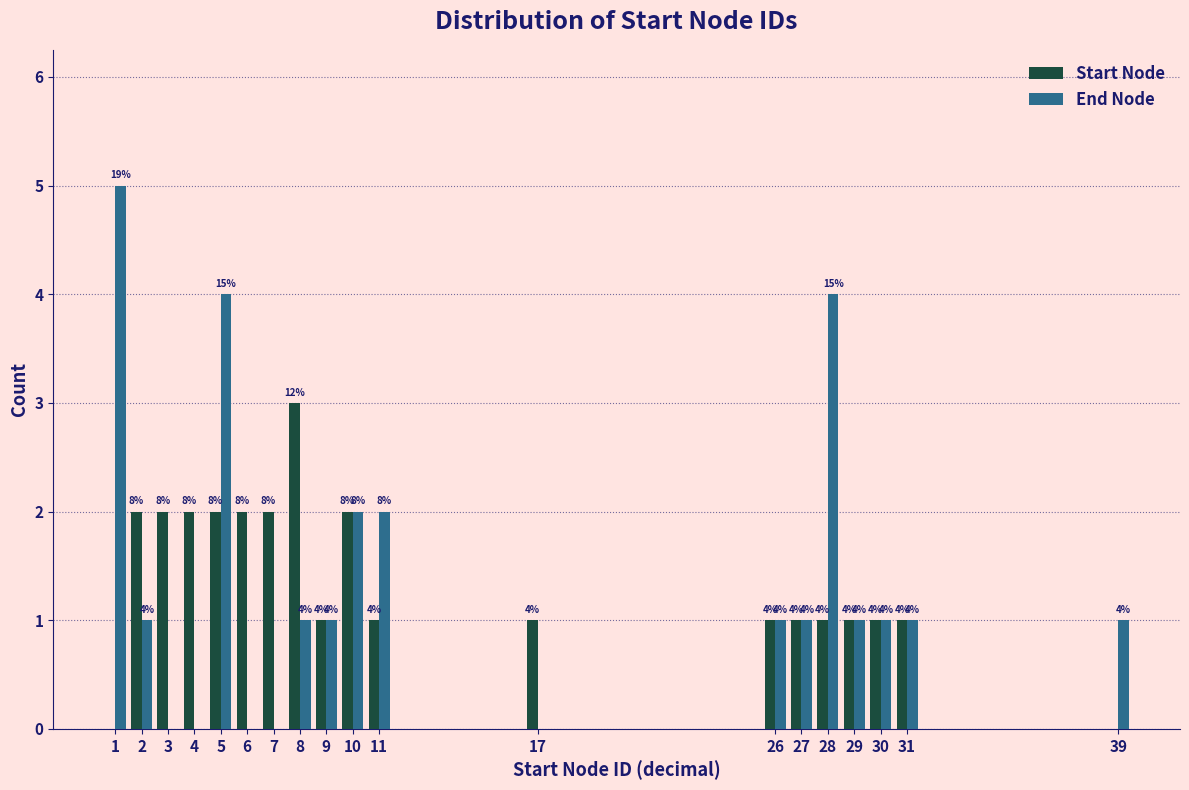

Reading right to left, what are all the values shown in this chart?

Start Node: 39=0	31=1	30=1	29=1	28=1	27=1	26=1	17=1	11=1	10=2	9=1	8=3	7=2	6=2	5=2	4=2	3=2	2=2	1=0
End Node: 39=1	31=1	30=1	29=1	28=4	27=1	26=1	17=0	11=2	10=2	9=1	8=1	7=0	6=0	5=4	4=0	3=0	2=1	1=5